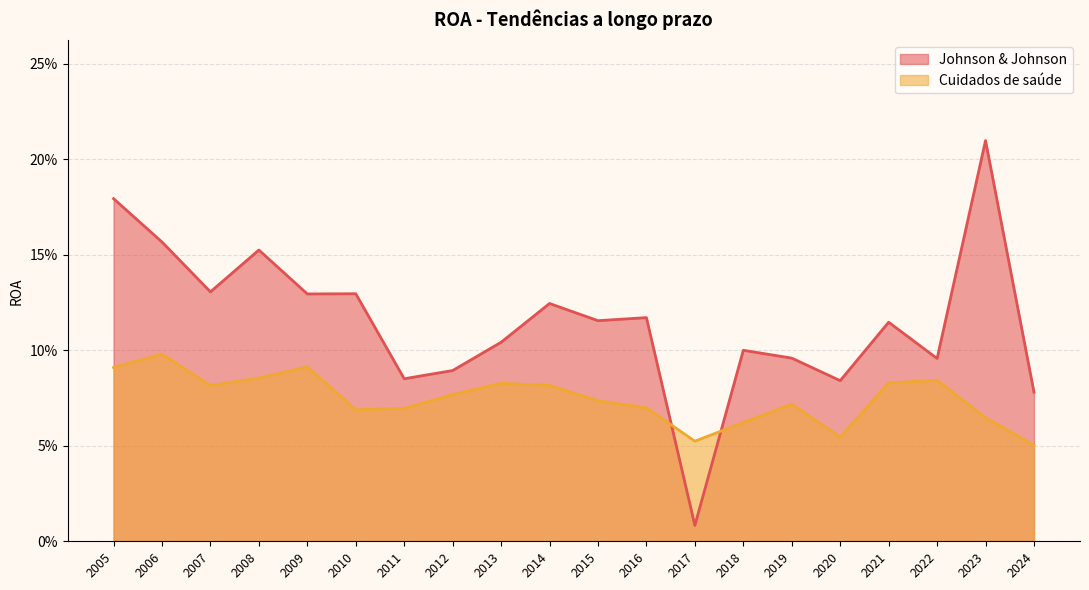

Which series has the largest total across all categories?

Johnson & Johnson